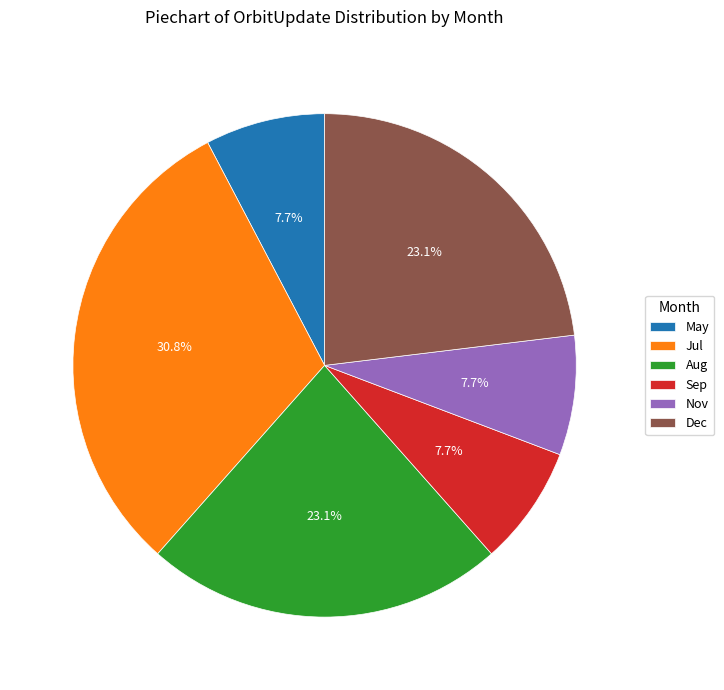

True or false: Aug accounts for 23% of the total.

True